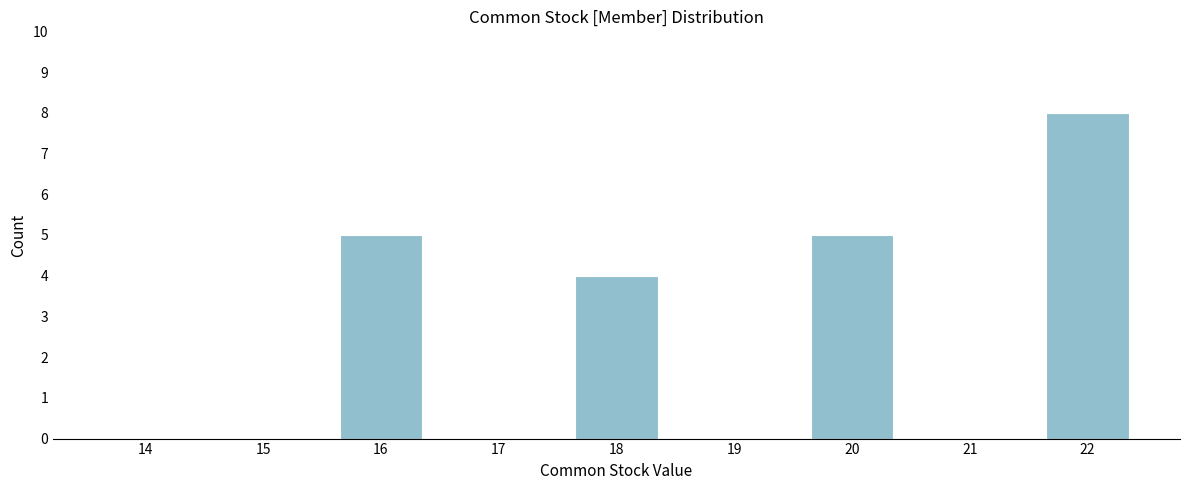

Reading left to right, what are all the values shown in this chart?

14=0	15=0	16=5	17=0	18=4	19=0	20=5	21=0	22=8